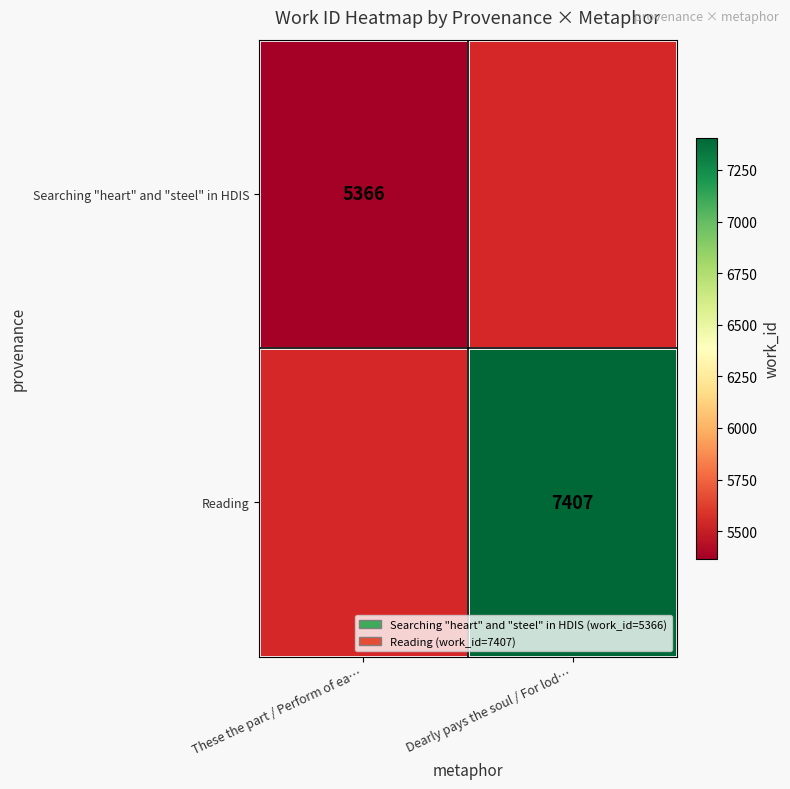

Is the value of Reading at Dearly pays the soul / For lod… greater than the value of Searching "heart" and "steel" in HDIS at These the part / Perform of ea…?

Yes